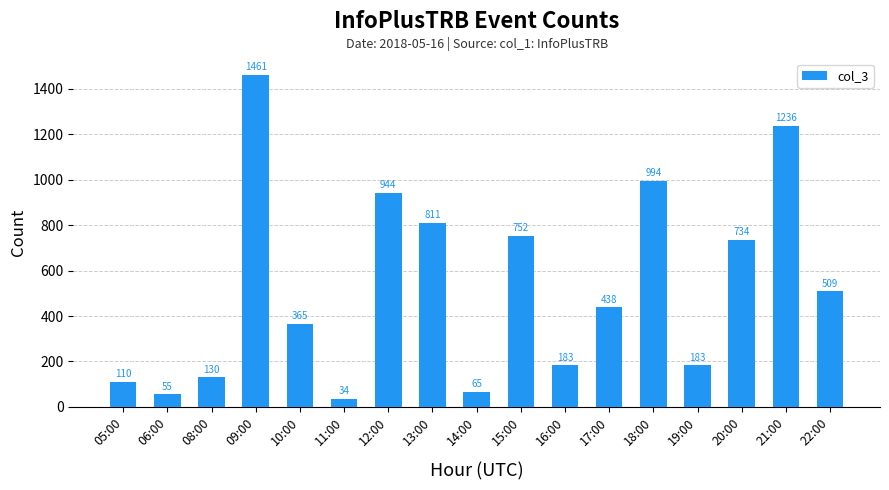

Which category has the highest value across all series?

09:00